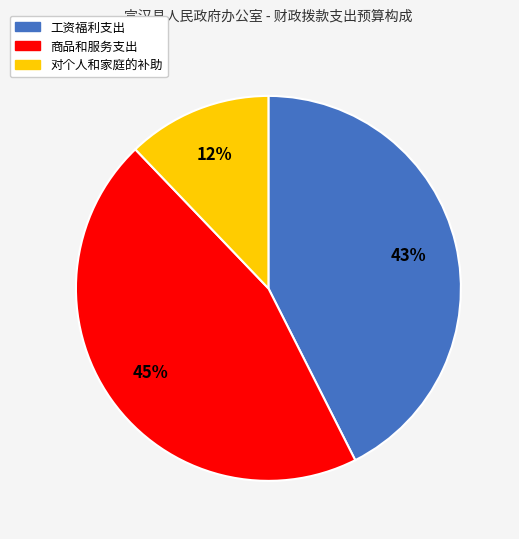

What percentage is the 商品和服务支出 slice, to the nearest percent?

45%